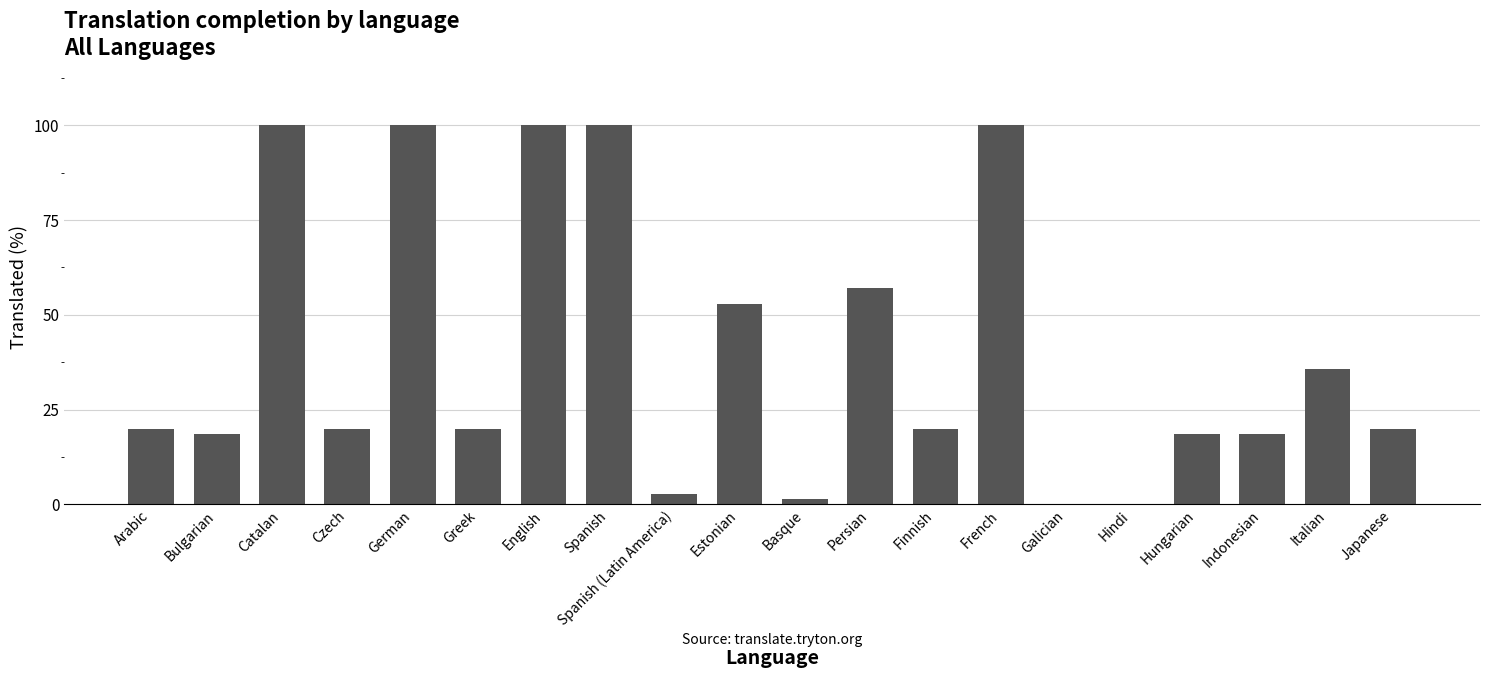

What is the greatest value displayed?

100.0